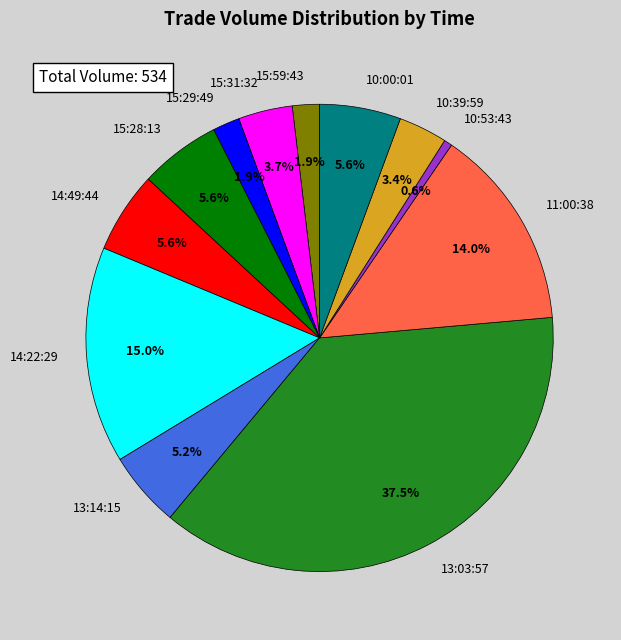

How many slices are in this pie chart?

12